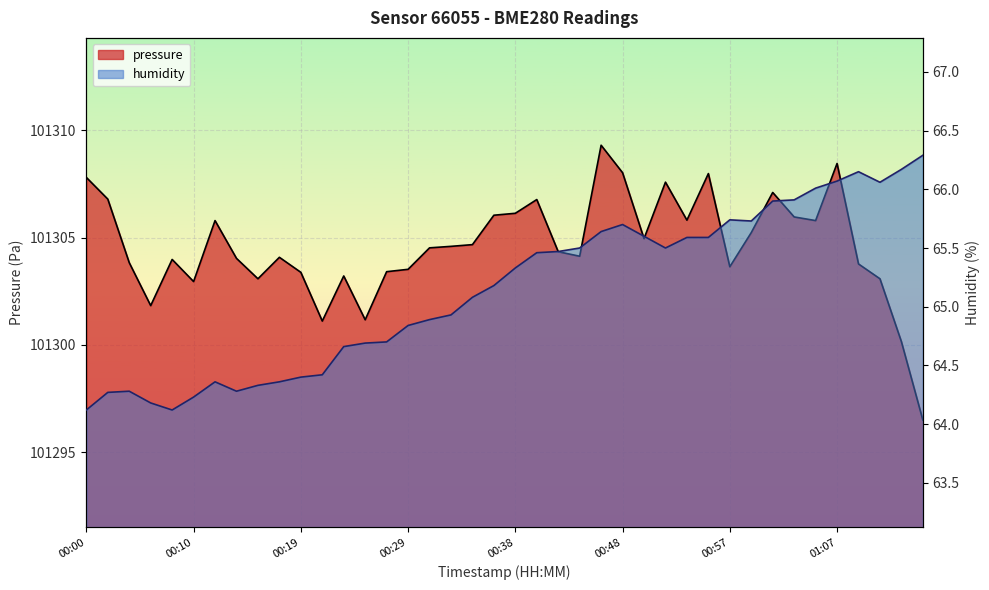

What is the difference between the highest and lowest values at 00:44?

101238.6